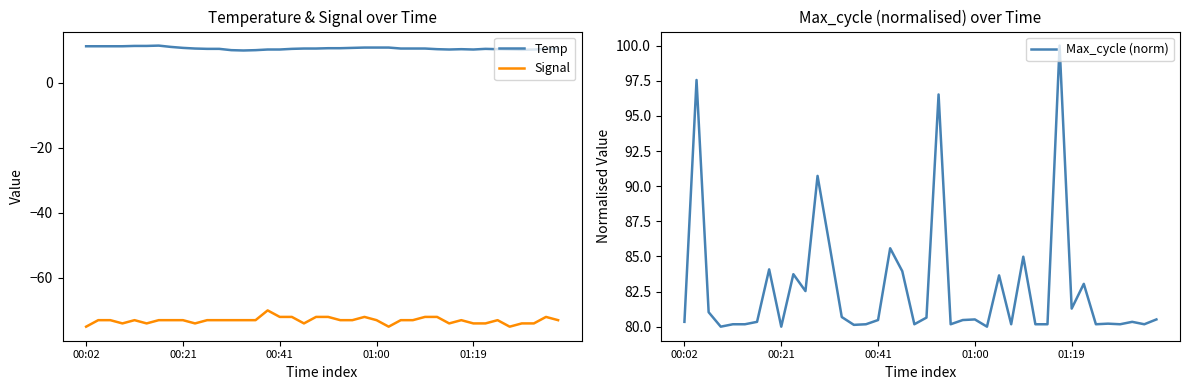

The value of Temp at 21 is 5.4. True or false?

False